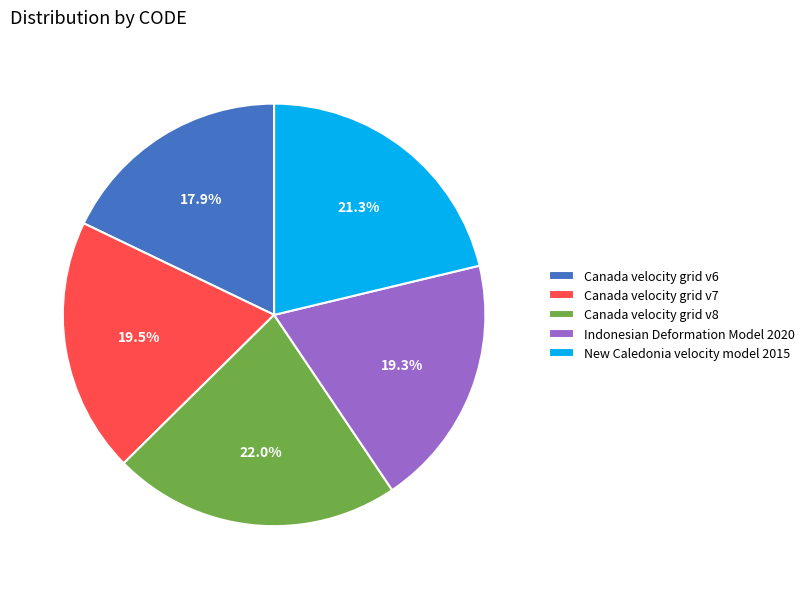

To the nearest percent, what is the difference between the largest and smallest slice percentages?

4%